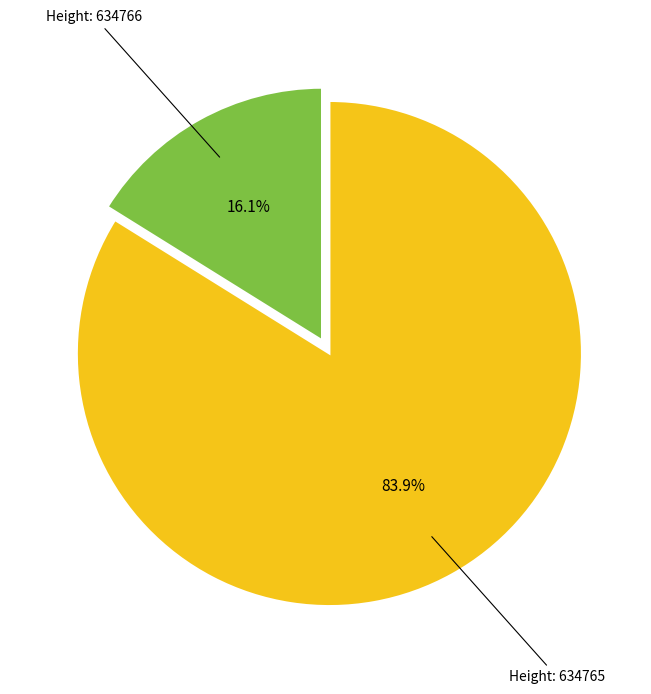

Is there any slice that represents more than half of the pie?

Yes